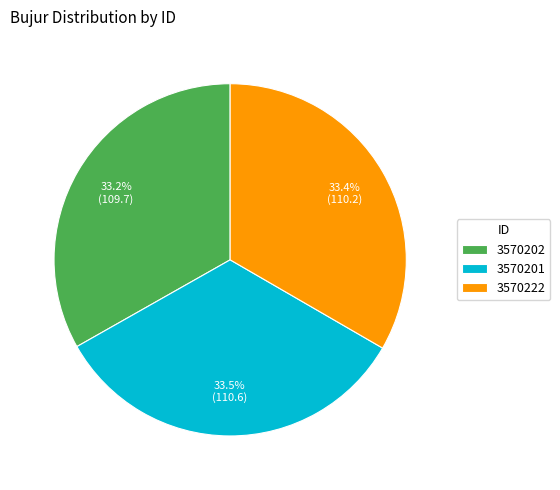

Does 3570201 account for over 50% of the chart?

No